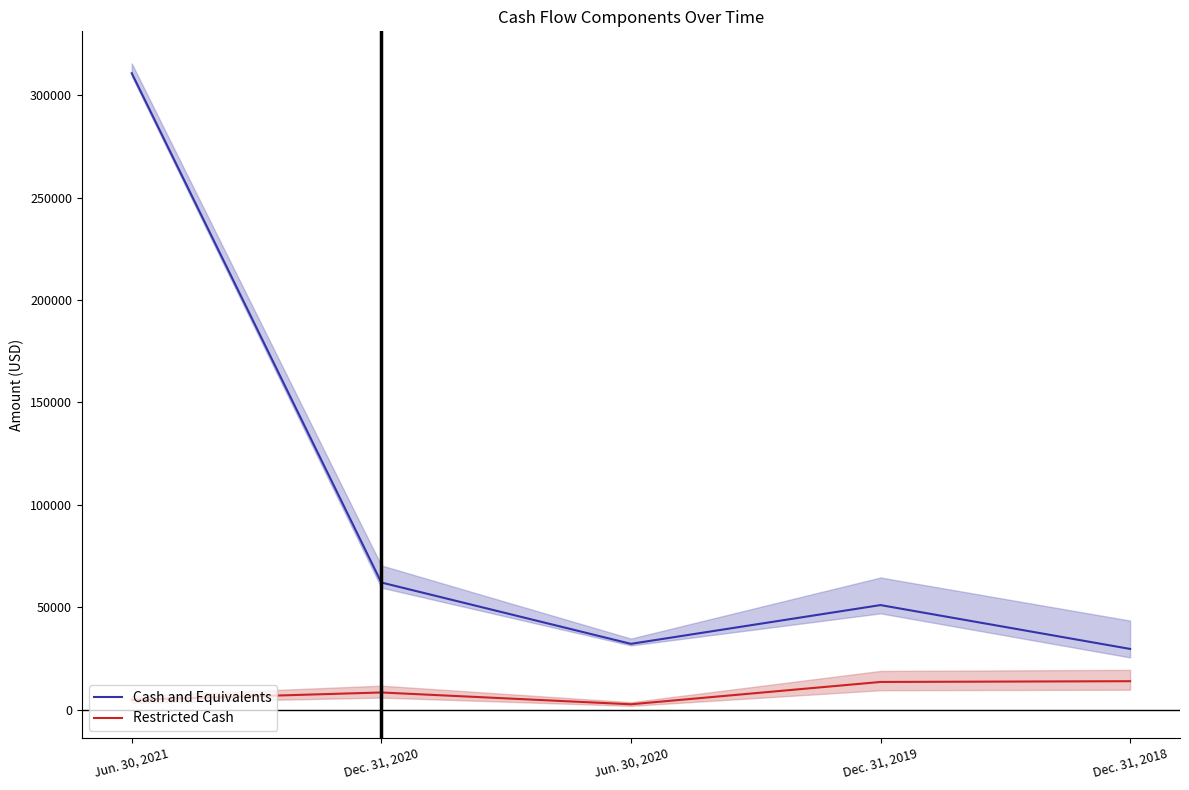

How many values in the Restricted Cash series exceed 8335?

2